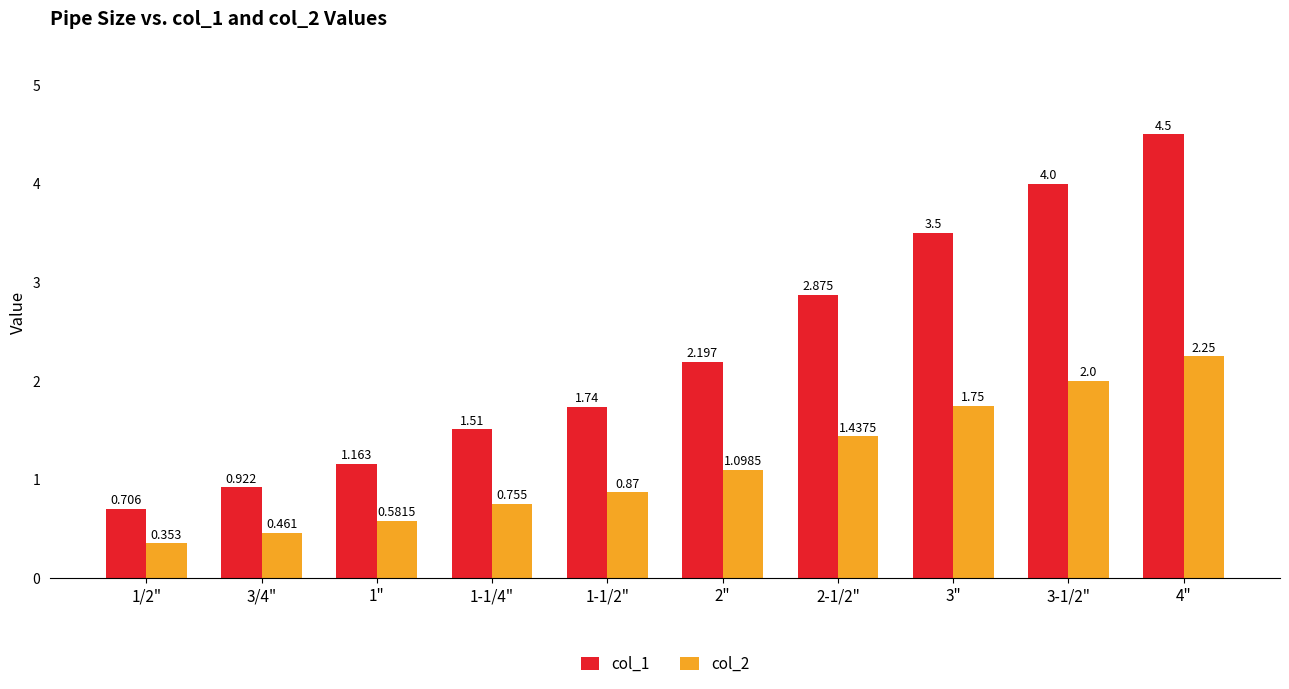

Reading right to left, what are all the values shown in this chart?

col_1: 4.5	4.0	3.5	2.9	2.2	1.7	1.5	1.2	0.9	0.7
col_2: 2.2	2.0	1.8	1.4	1.1	0.9	0.8	0.6	0.5	0.4